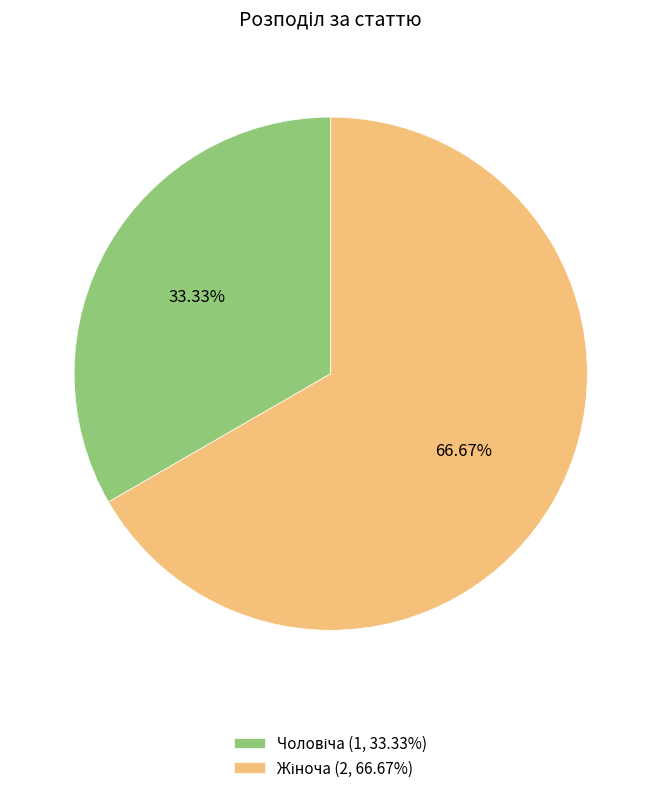

To the nearest percent, what is the difference between the largest and smallest slice percentages?

33%